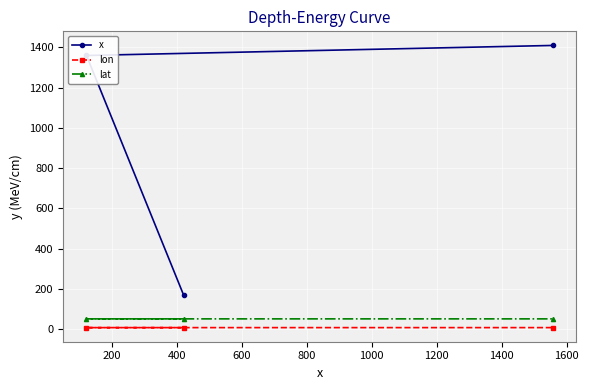

What is the difference between the second highest and minimum values in the x series?

1192.3